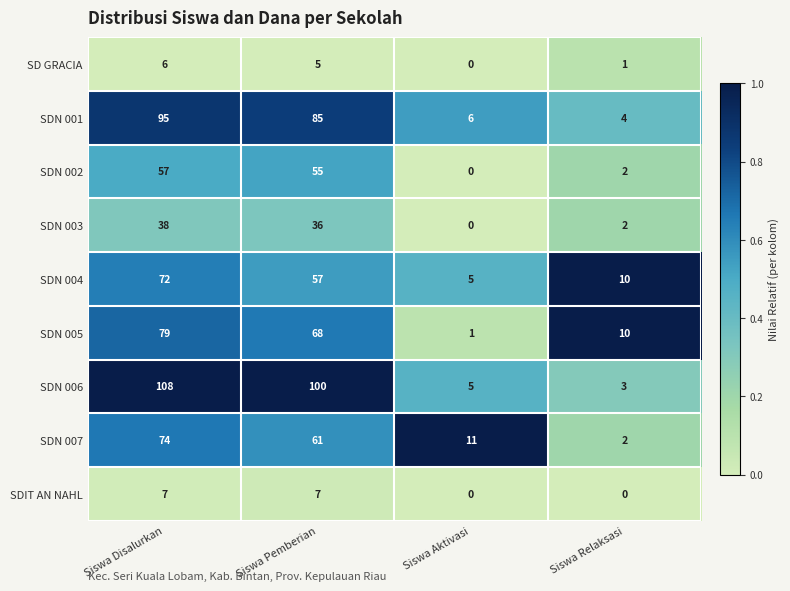

List the series in order of their peak value, highest first.

SDN 006, SDN 001, SDN 005, SDN 007, SDN 004, SDN 002, SDN 003, SDIT AN NAHL, SD GRACIA